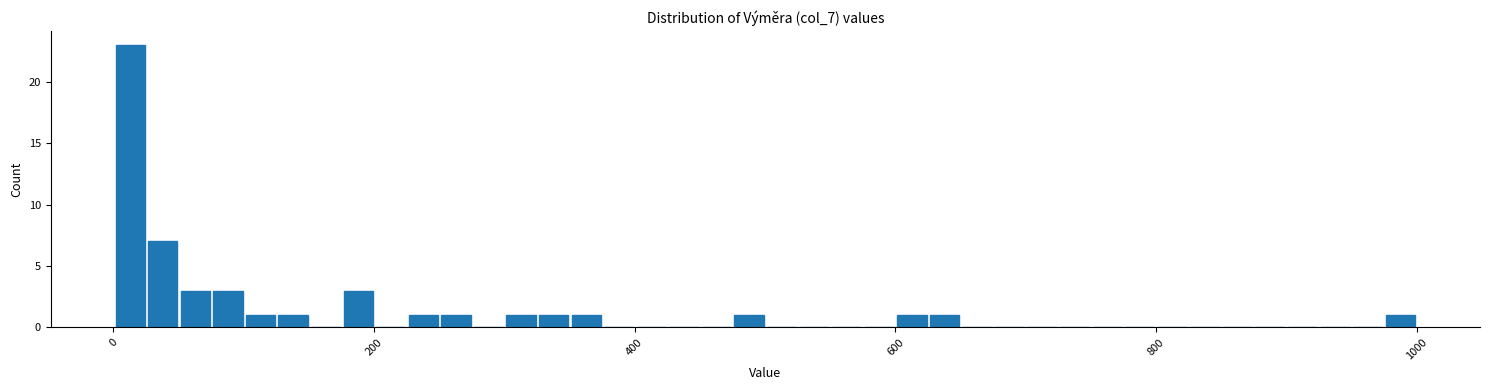

Around what value on the x-axis is the tallest bar? Give the approximate position of its centre, as read against the axis.

20